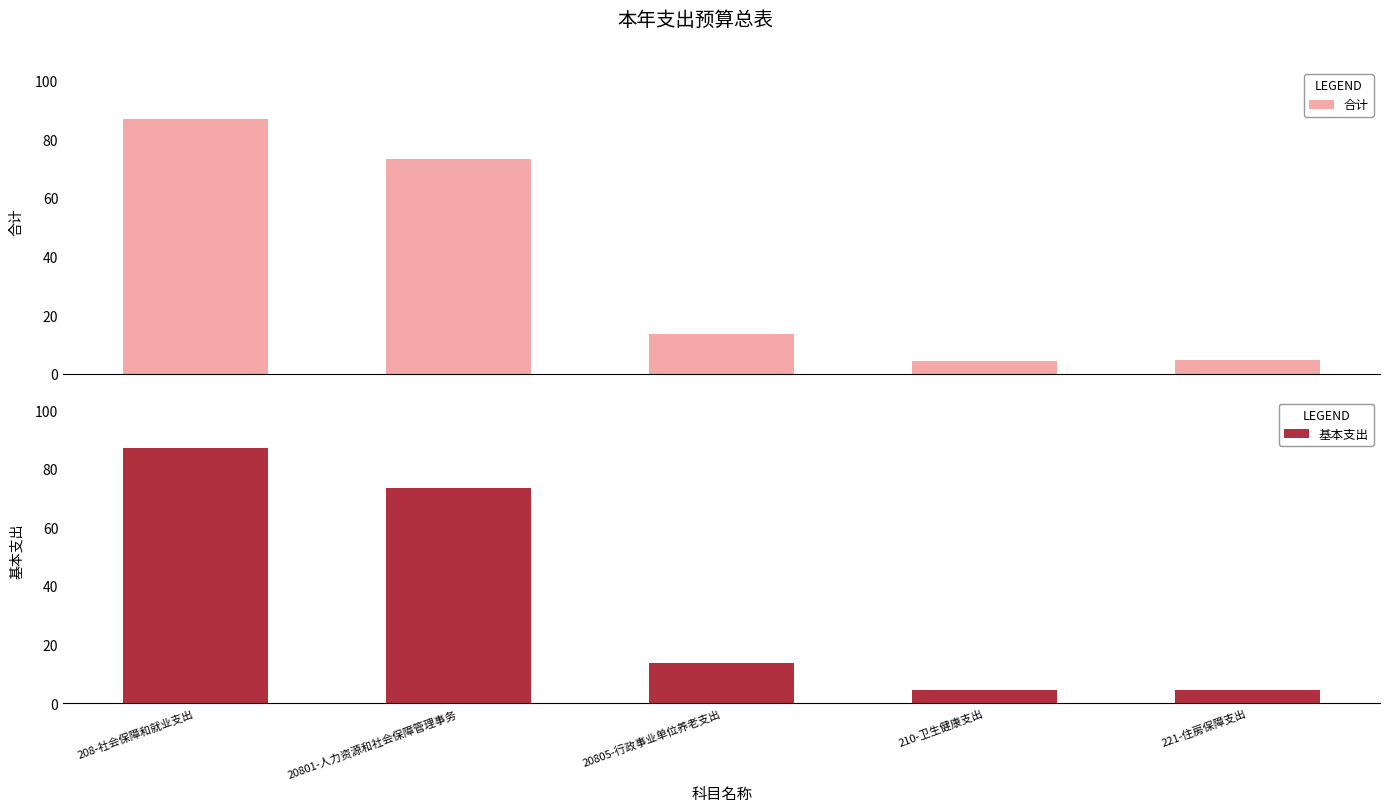

Which series has the largest total across all categories?

合计